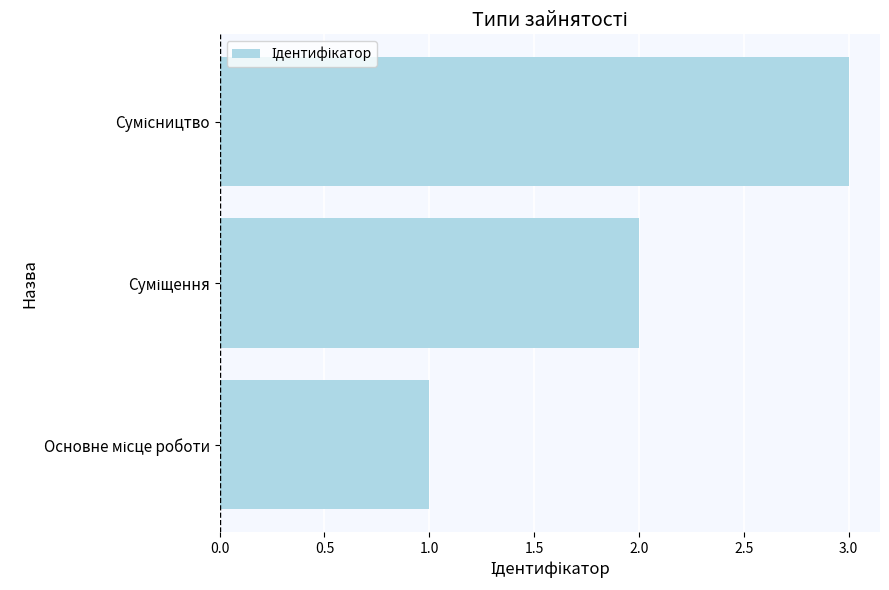

What is the sum of all values?

6